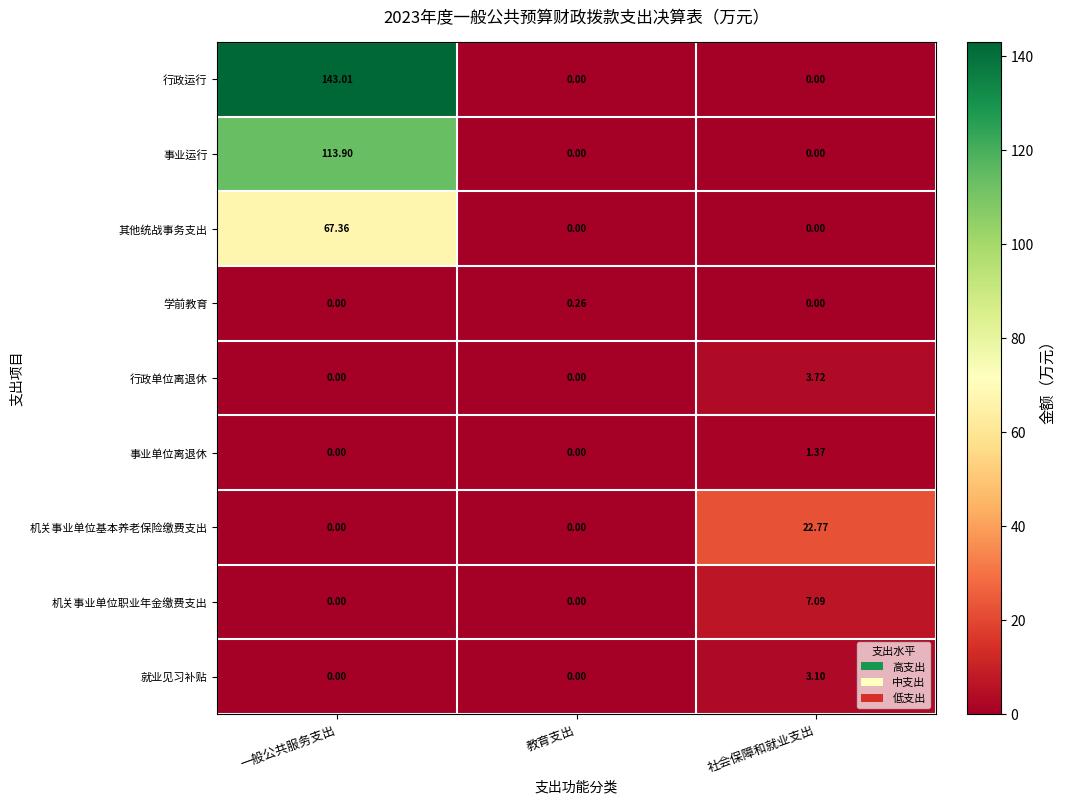

List the series in order of their peak value, highest first.

行政运行, 事业运行, 其他统战事务支出, 机关事业单位基本养老保险缴费支出, 机关事业单位职业年金缴费支出, 行政单位离退休, 就业见习补贴, 事业单位离退休, 学前教育